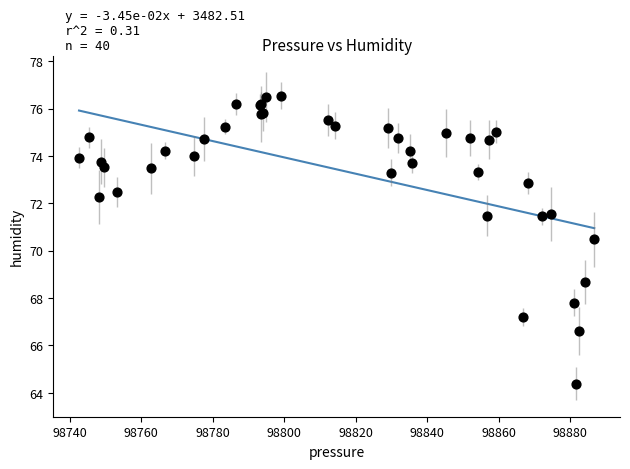

What Y value in the scatter plot is closest to 70?

70.5